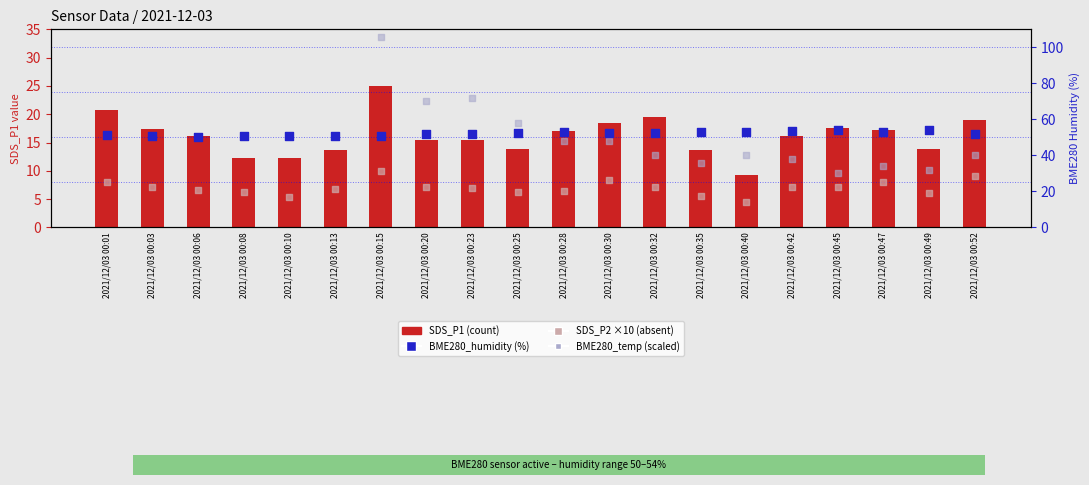

What are all the series names shown in the legend?

SDS_P1 (count), BME280_humidity (%), SDS_P2 ×10, BME280_temp (scaled)